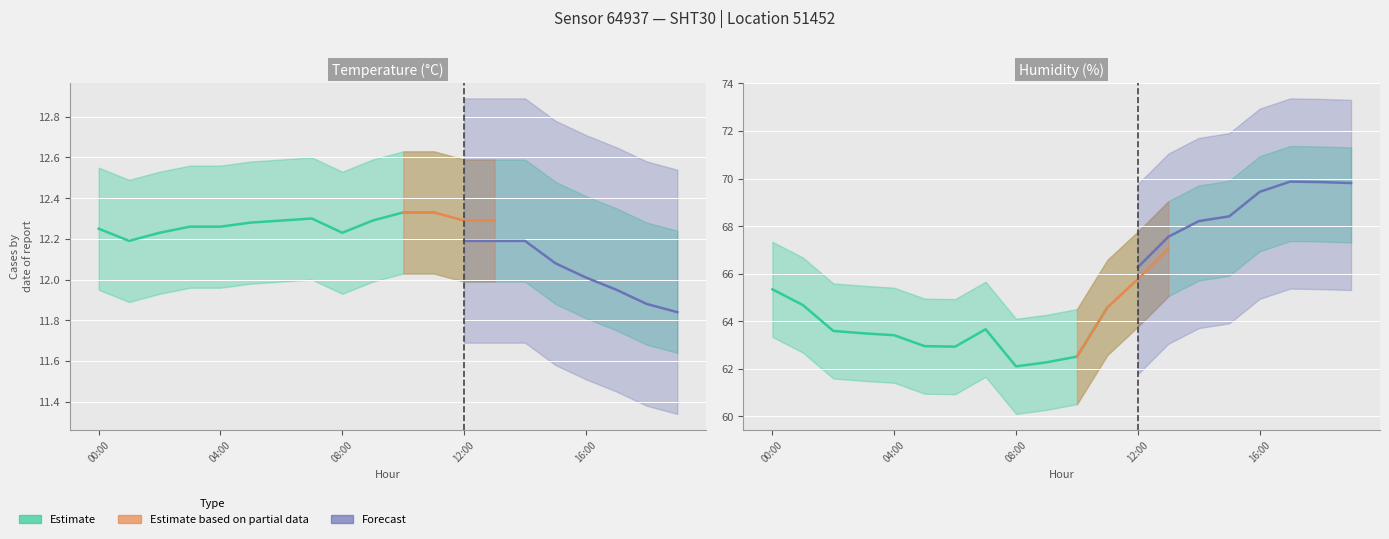

Rank the series at 11:00 from lowest to highest value.

temp_lower, temperature, temp_upper, hum_lower, humidity, hum_upper